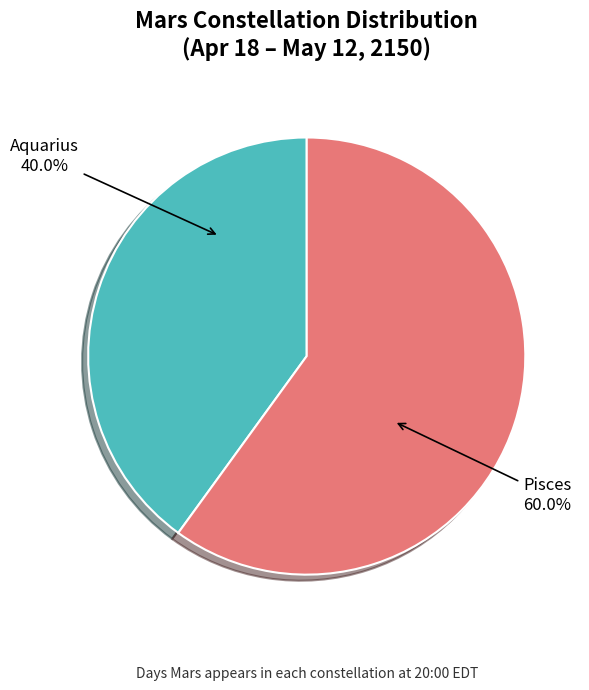

Is there a majority slice in this chart?

Yes